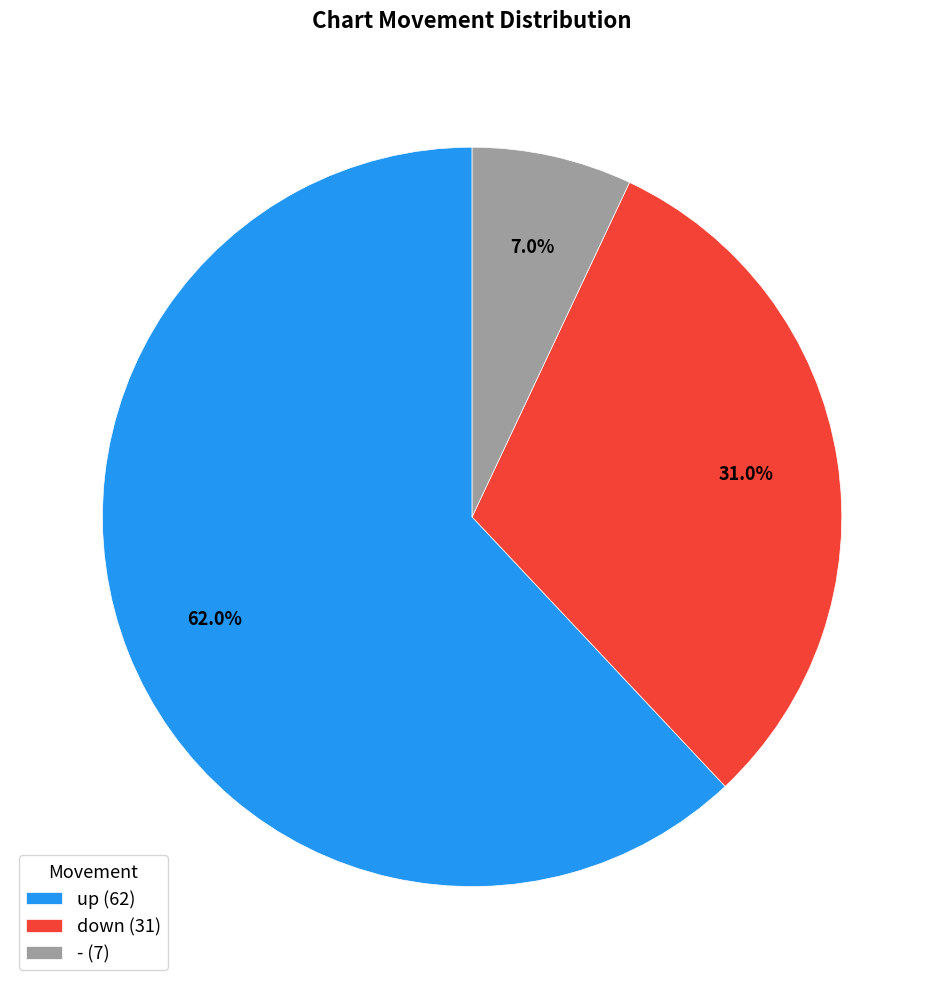

To the nearest percent, what portion does - represent?

7%